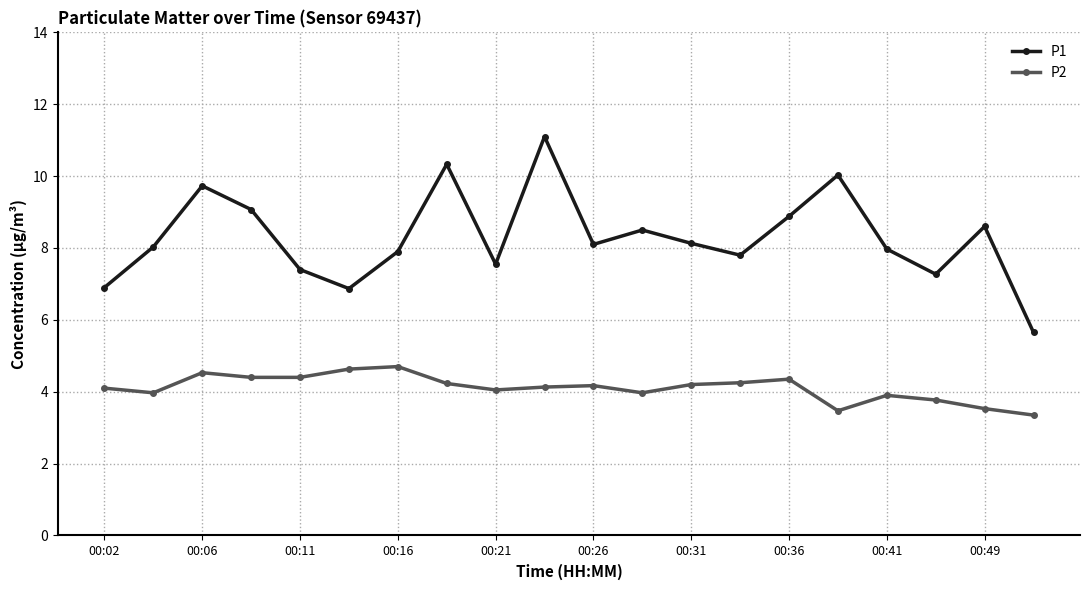

True or false: P1 and P2 intersect in this chart.

False